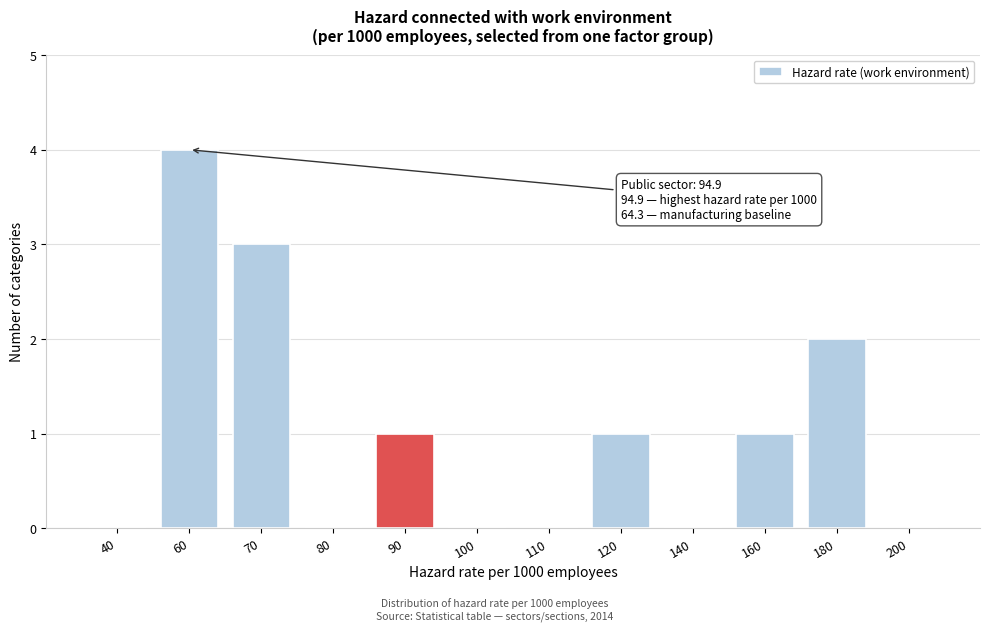

Reading left to right, transcribe all the data shown in this chart.

40=0	60=4	70=3	80=0	90=1	100=0	110=0	120=1	140=0	160=1	180=2	200=0